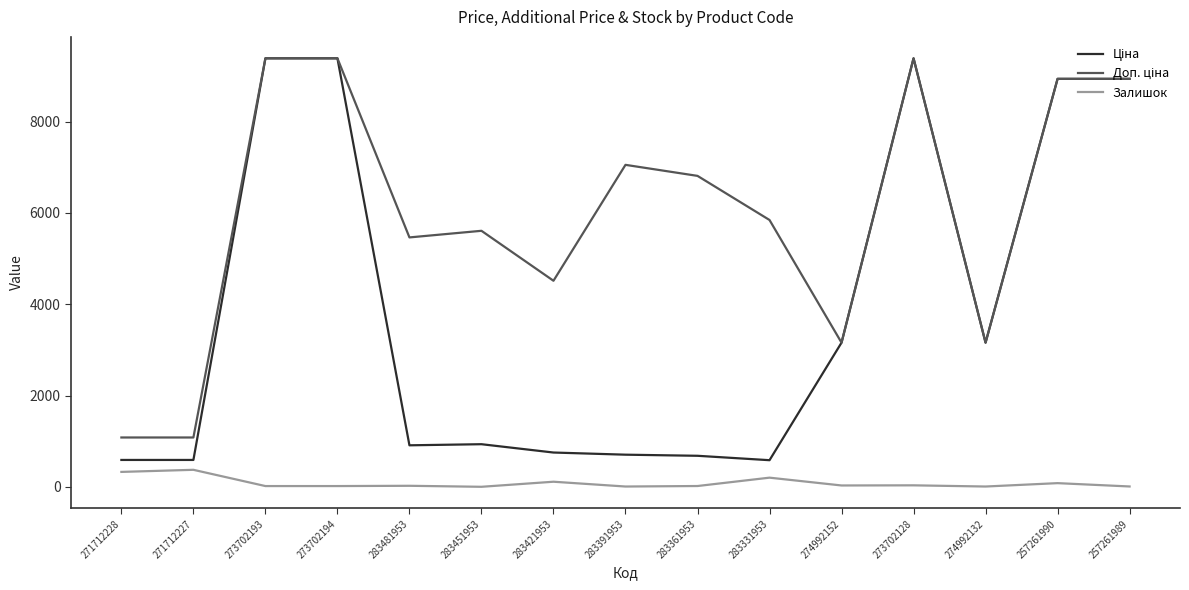

The Ціна series shows 978.1 at 283331953. True or false?

False